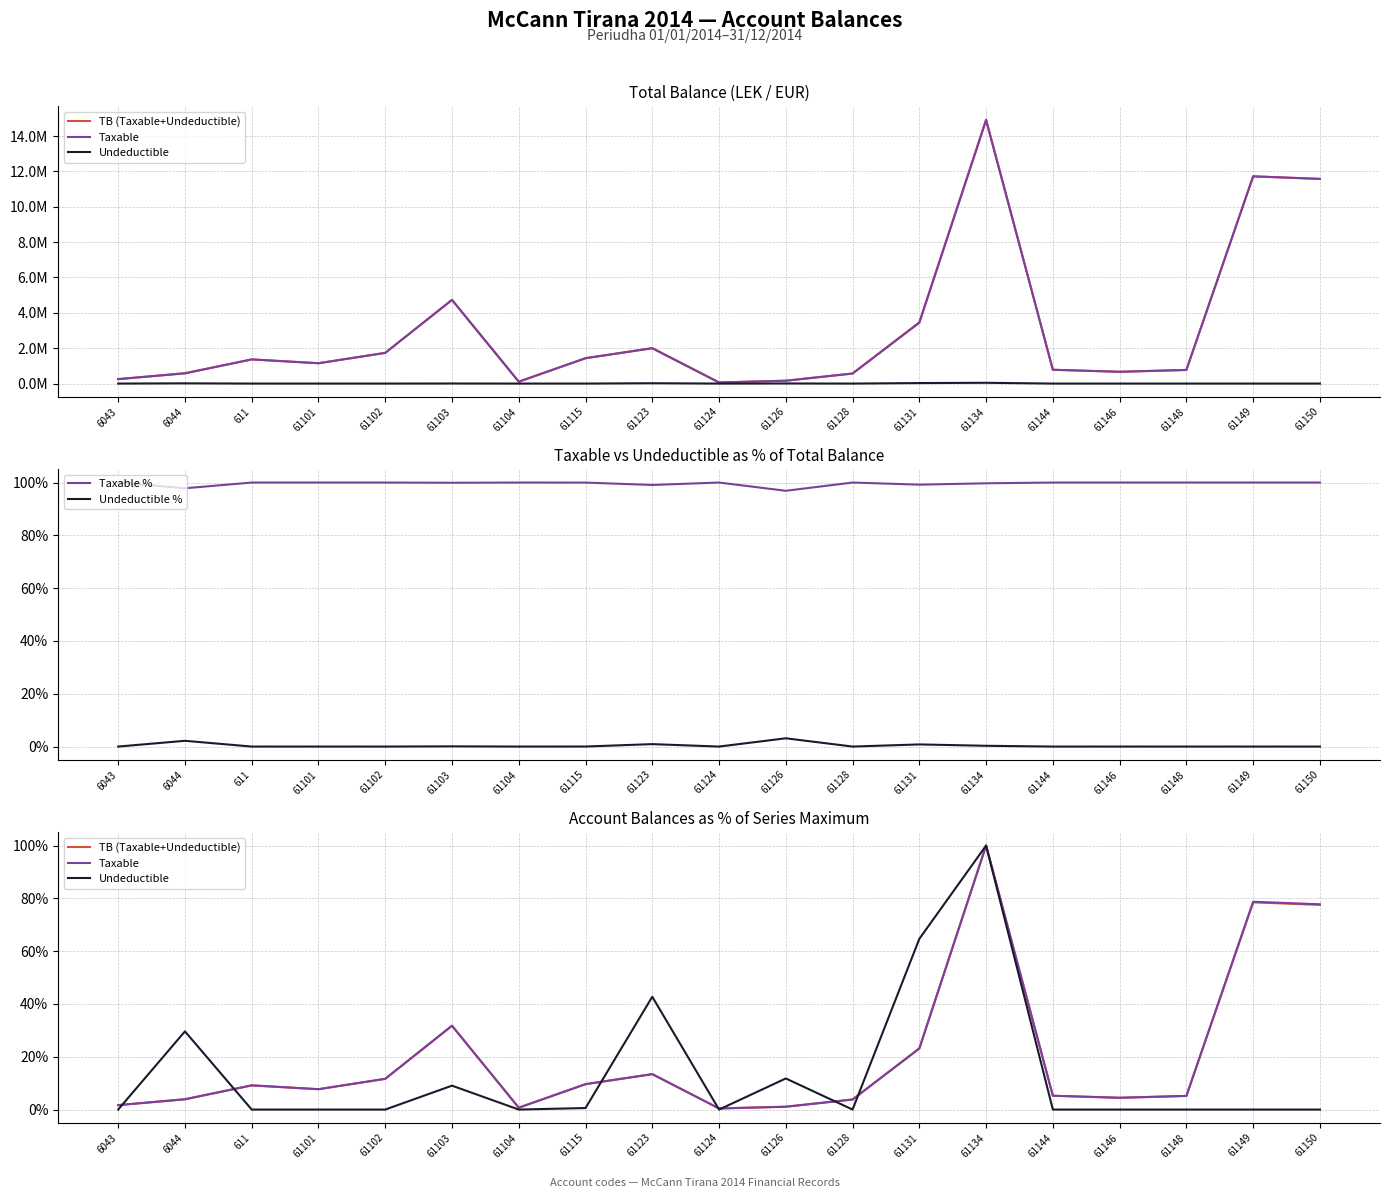

Reading left to right, transcribe all the data shown in this chart.

TB (Taxable+Undeductible): 6043=1.7	6044=3.9	611=9.1	61101=7.7	61102=11.6	61103=31.7	61104=0.7	61115=9.6	61123=13.5	61124=0.4	61126=1.1	61128=3.8	61131=23.2	61134=100.0	61144=5.2	61146=4.5	61148=5.2	61149=78.5	61150=77.5
Taxable: 6043=1.7	6044=3.9	611=9.2	61101=7.7	61102=11.7	61103=31.8	61104=0.7	61115=9.6	61123=13.4	61124=0.4	61126=1.1	61128=3.8	61131=23.1	61134=100.0	61144=5.2	61146=4.5	61148=5.2	61149=78.7	61150=77.7
Undeductible: 6043=0.0	6044=29.6	611=0.0	61101=0.0	61102=0.0	61103=9.1	61104=0.0	61115=0.6	61123=42.7	61124=0.0	61126=11.8	61128=0.0	61131=64.7	61134=100.0	61144=0.0	61146=0.0	61148=0.0	61149=0.0	61150=0.0
Taxable %: 6043=100.0	6044=97.8	611=100.0	61101=100.0	61102=100.0	61103=99.9	61104=100.0	61115=100.0	61123=99.1	61124=100.0	61126=96.9	61128=100.0	61131=99.2	61134=99.7	61144=100.0	61146=100.0	61148=100.0	61149=100.0	61150=100.0
Undeductible %: 6043=0.0	6044=2.2	611=0.0	61101=0.0	61102=0.0	61103=0.1	61104=0.0	61115=0.0	61123=0.9	61124=0.0	61126=3.1	61128=0.0	61131=0.8	61134=0.3	61144=0.0	61146=0.0	61148=0.0	61149=0.0	61150=0.0